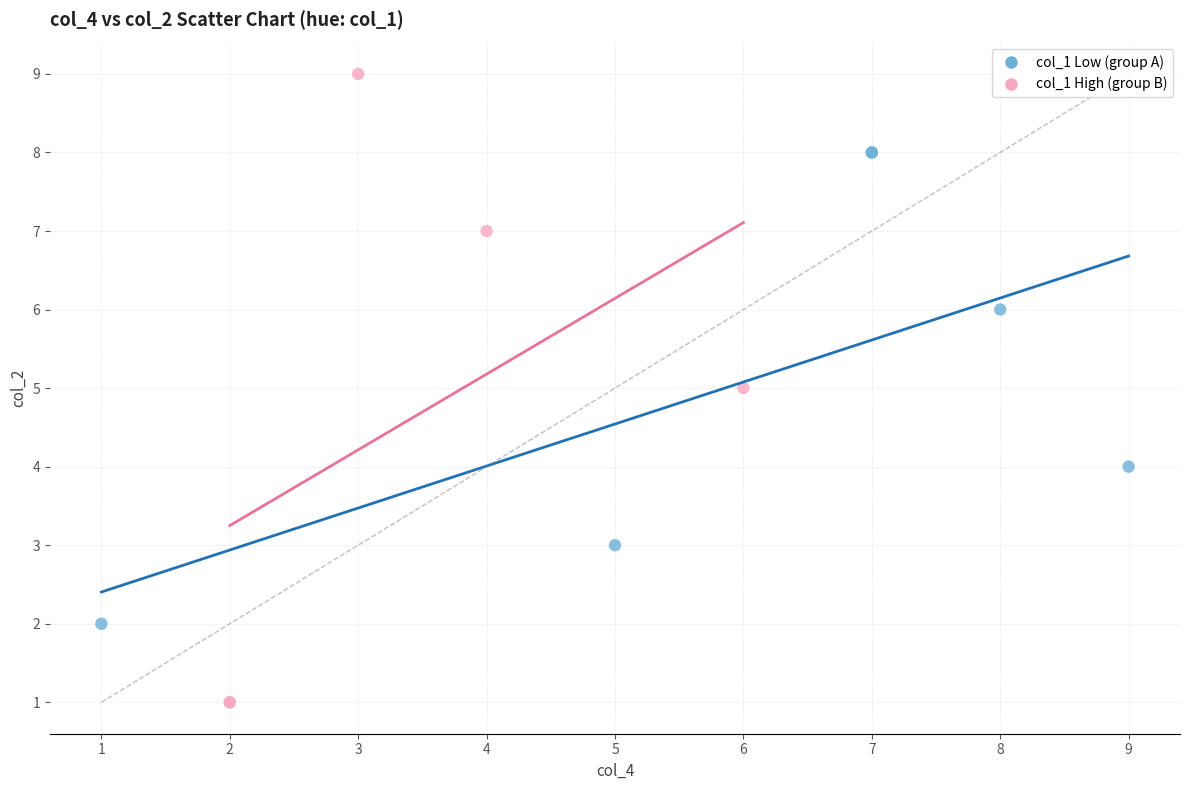

Which series has the largest Y range (max minus min)?

col_1 High (group B)